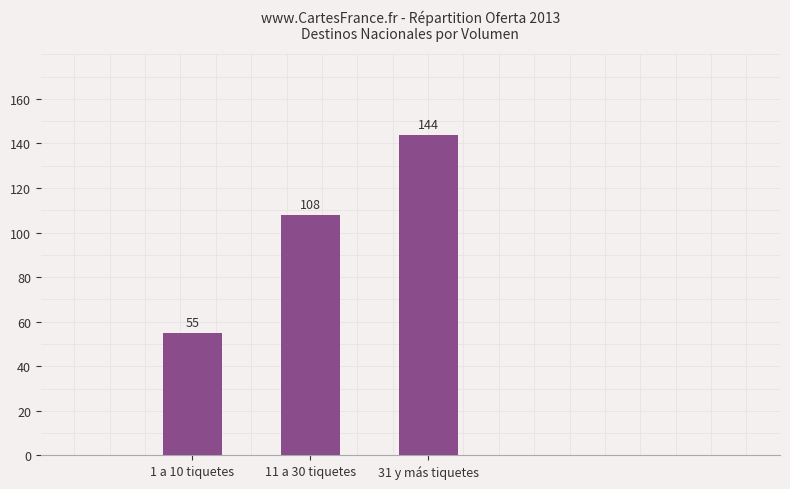

Reading left to right, extract all data points from this chart.

1 a 10 tiquetes=55	11 a 30 tiquetes=108	31 y más tiquetes=144